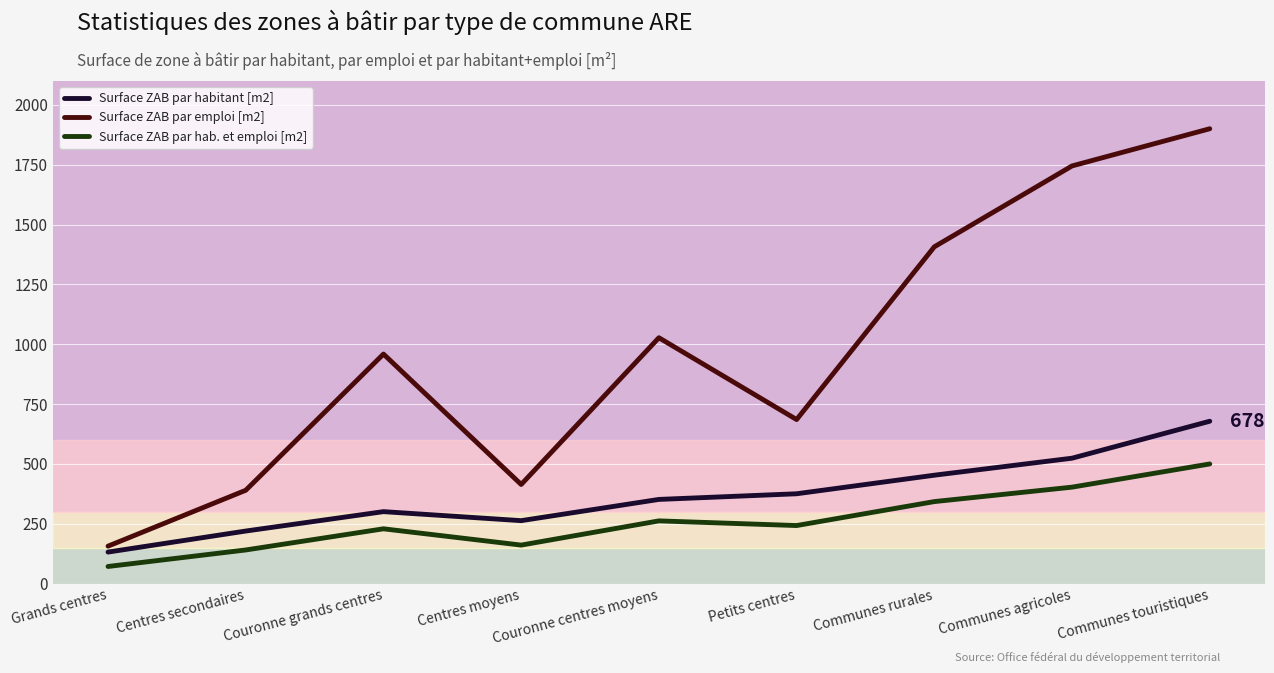

Between Grands centres and Communes rurales, which series saw the biggest shift?

Surface ZAB par emploi [m2]